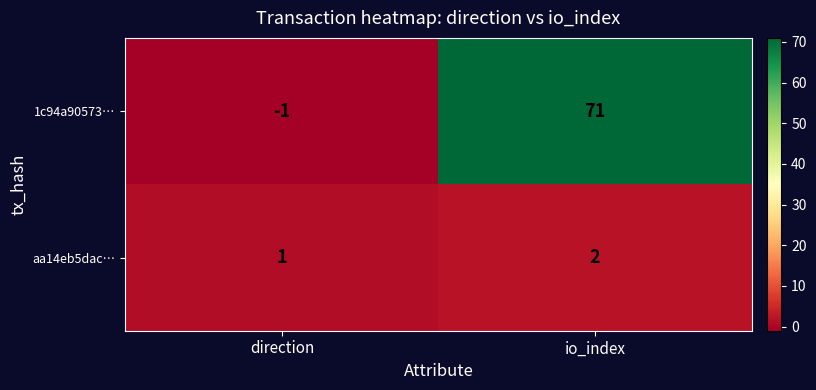

What is the difference between the 1c94a90573… values at io_index and direction?

72